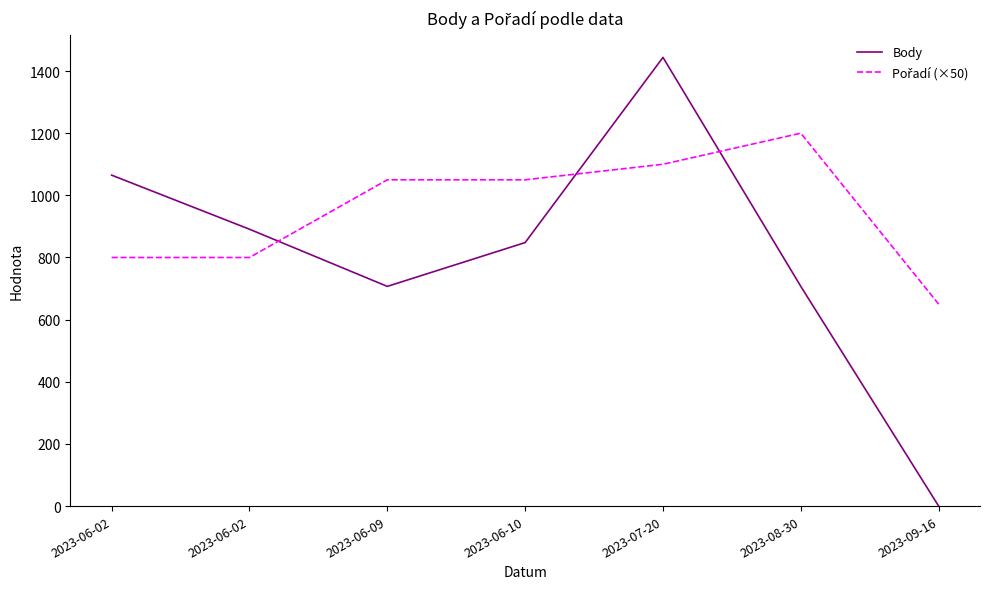

How many values in Body are above zero?

6